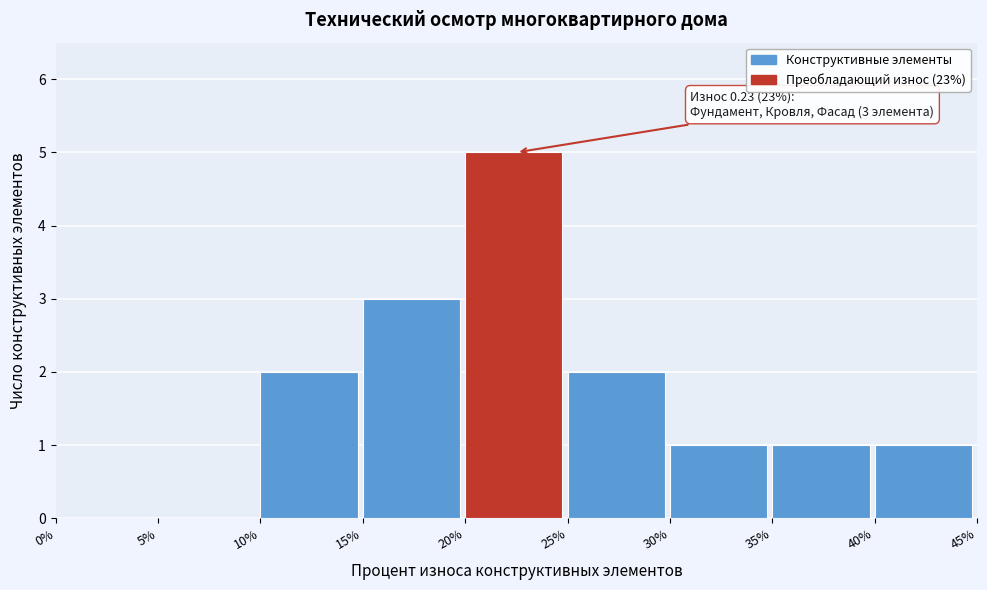

Reading left to right, list all the values displayed in this chart.

0%=0	5%=0	10%=2	15%=3	20%=5	25%=2	30%=1	35%=1	40%=1